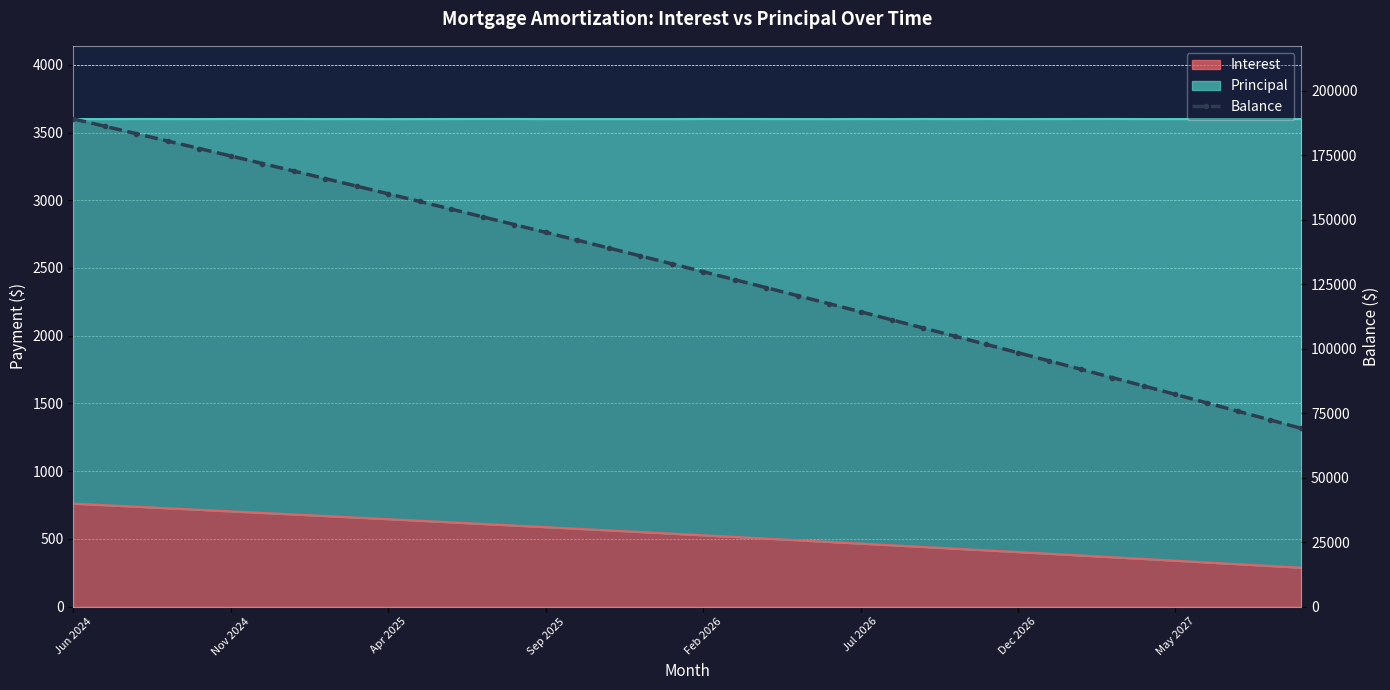

What is the difference between the maximum and second lowest values?

116672